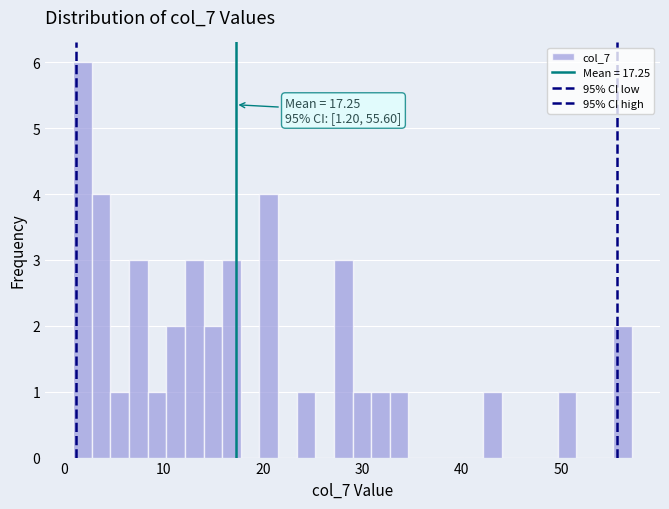

Around what value on the x-axis is the tallest bar? Give the approximate position of its centre, as read against the axis.

2